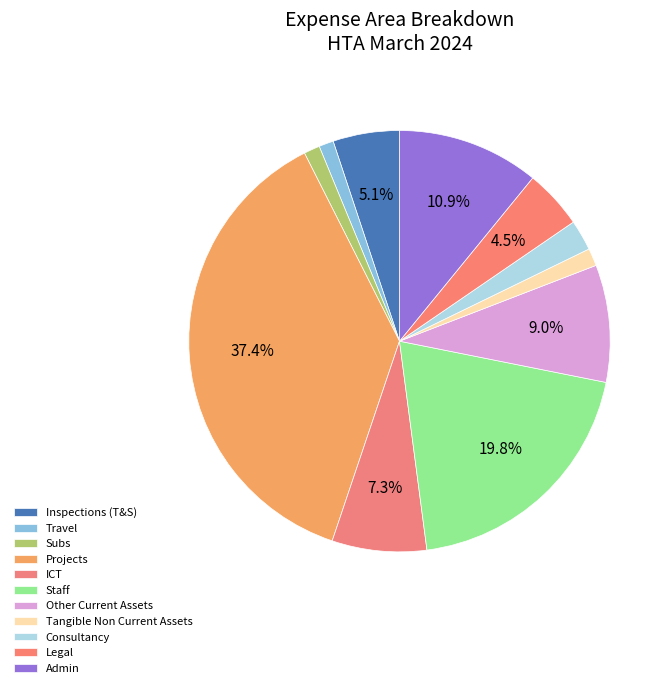

Does any single category account for the majority?

No